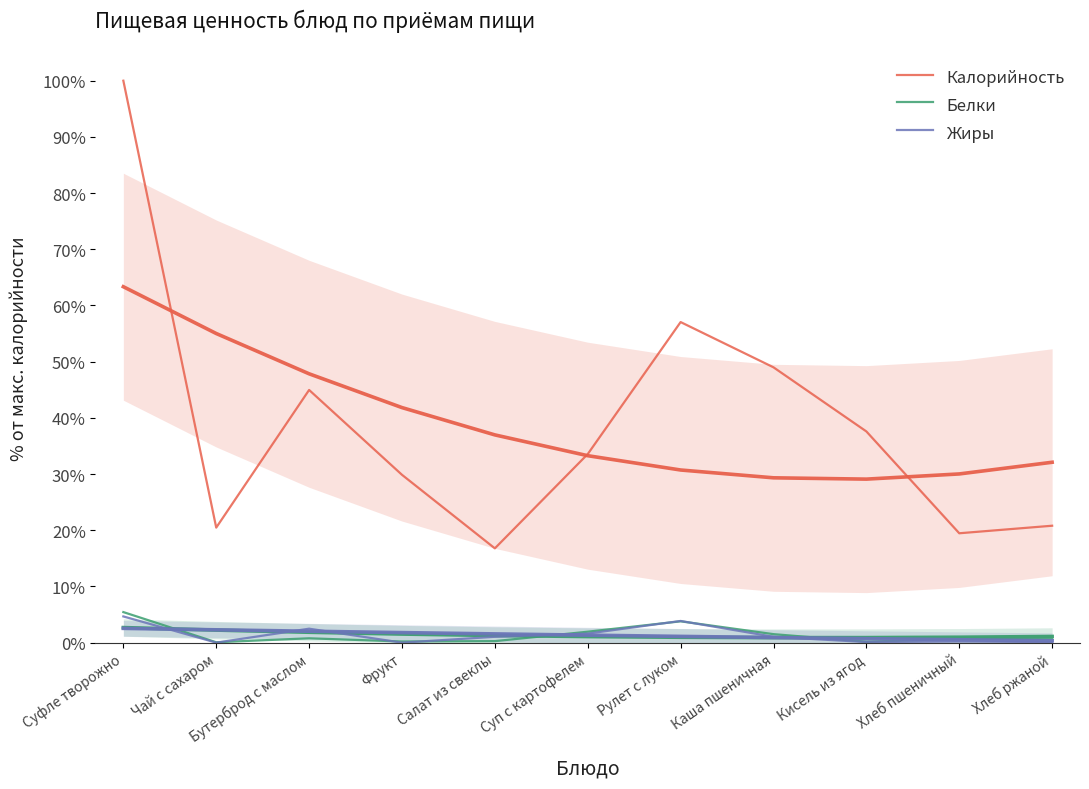

What is the difference between the highest and lowest values at Бутерброд с маслом?

0.4